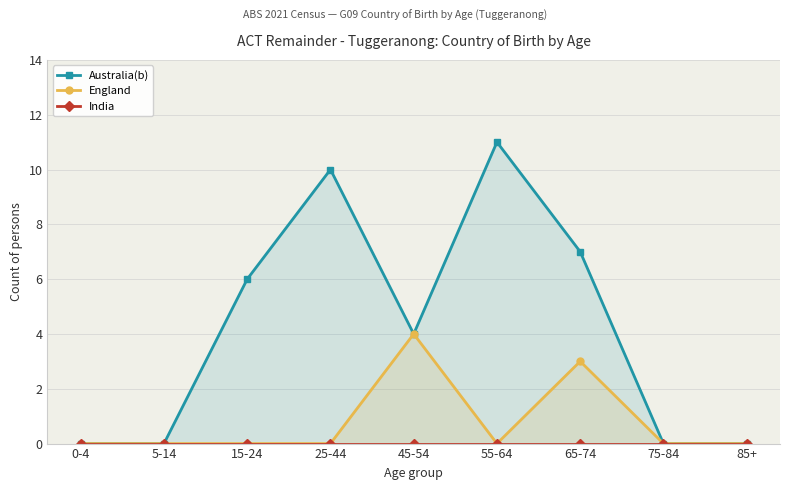

True or false: England and India intersect in this chart.

False